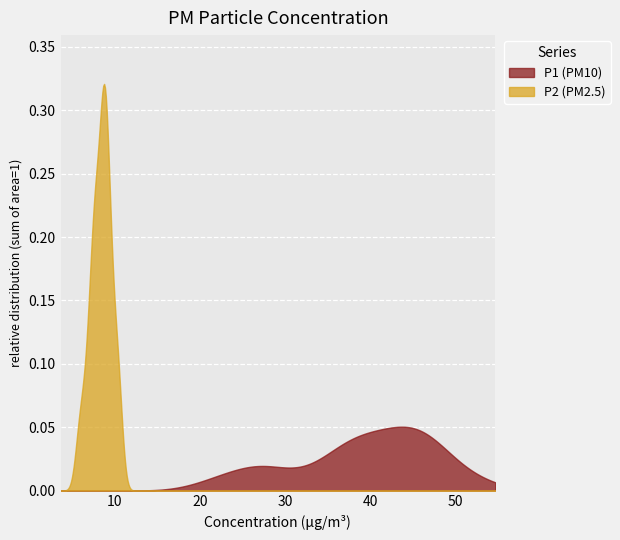

List the series in order of their peak value, lowest first.

P1 (PM10), P2 (PM2.5)